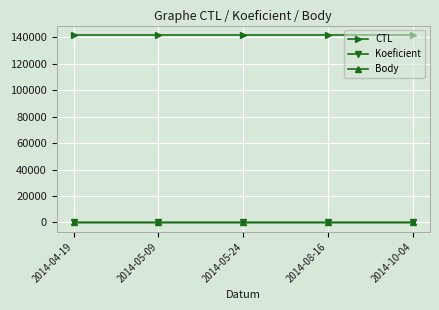

True or false: Body and Koeficient cross at least once.

False